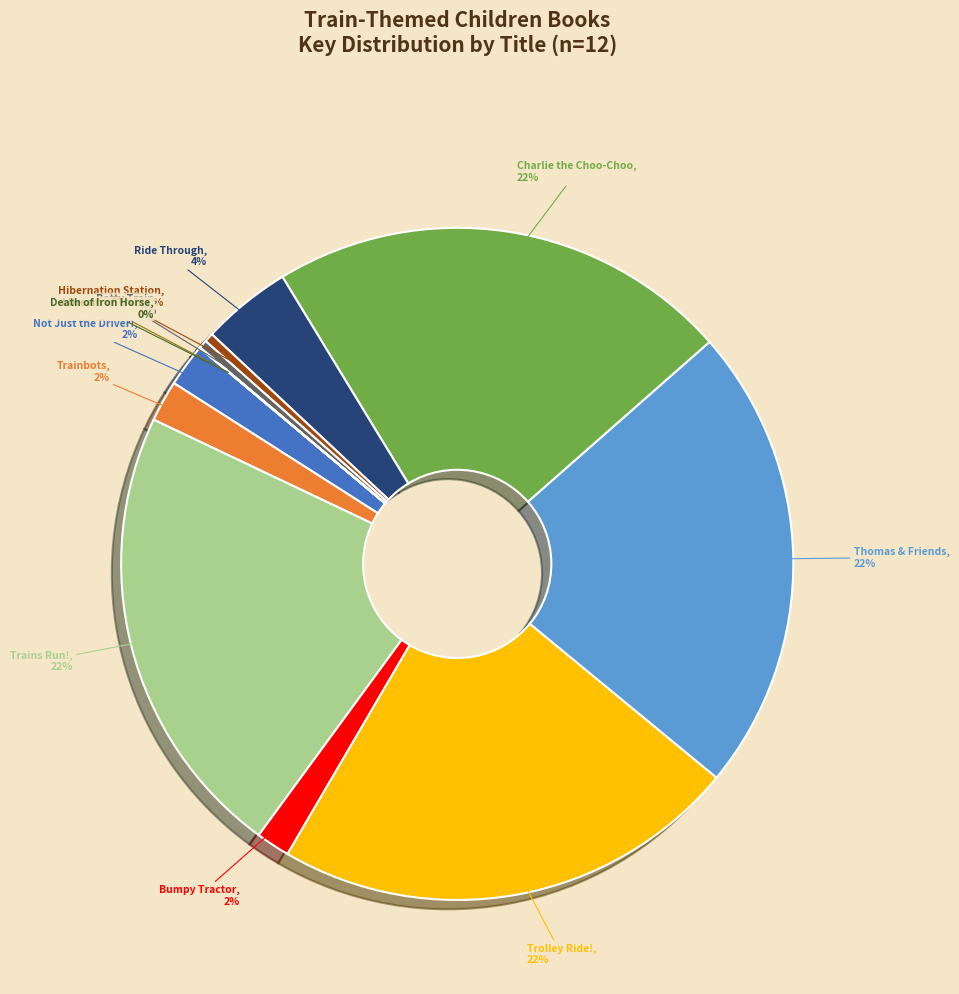

Is there a majority slice in this chart?

No